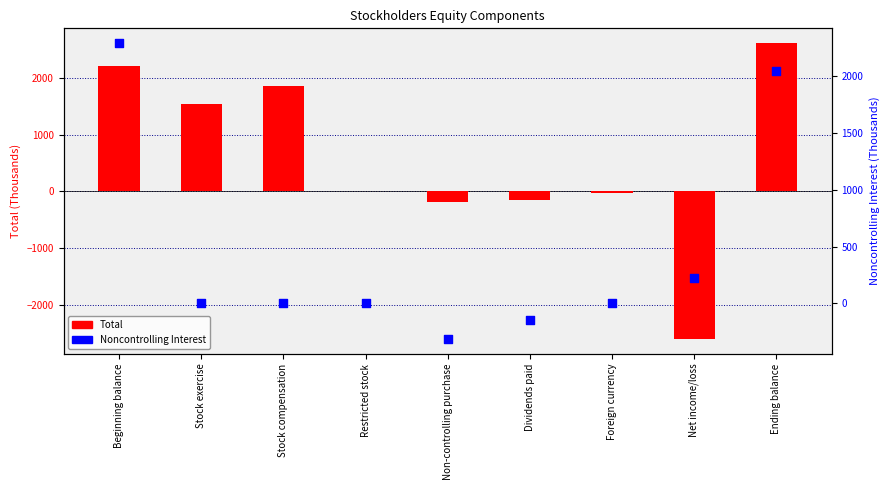

Which series contains the highest Y value?

Total